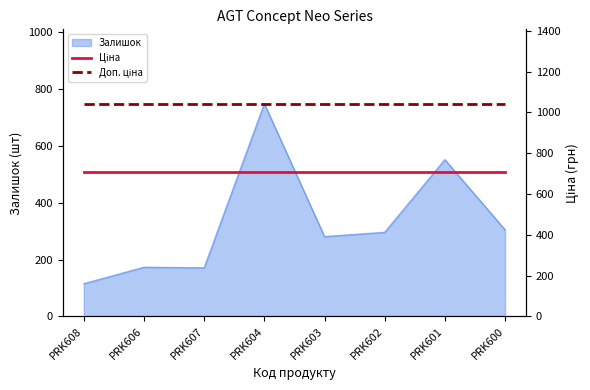

What is the label of the 4th point from the left?

PRK604